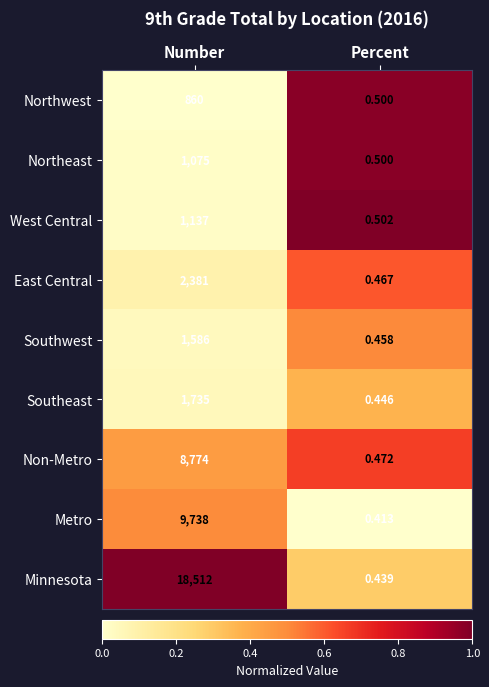

At which label is West Central closest to 568?

Percent